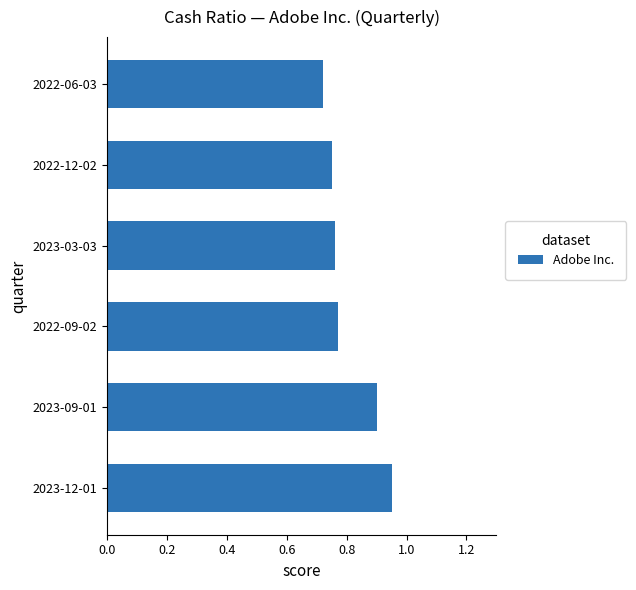

Is it true that the value at 2022-12-02 is 0.3?

False